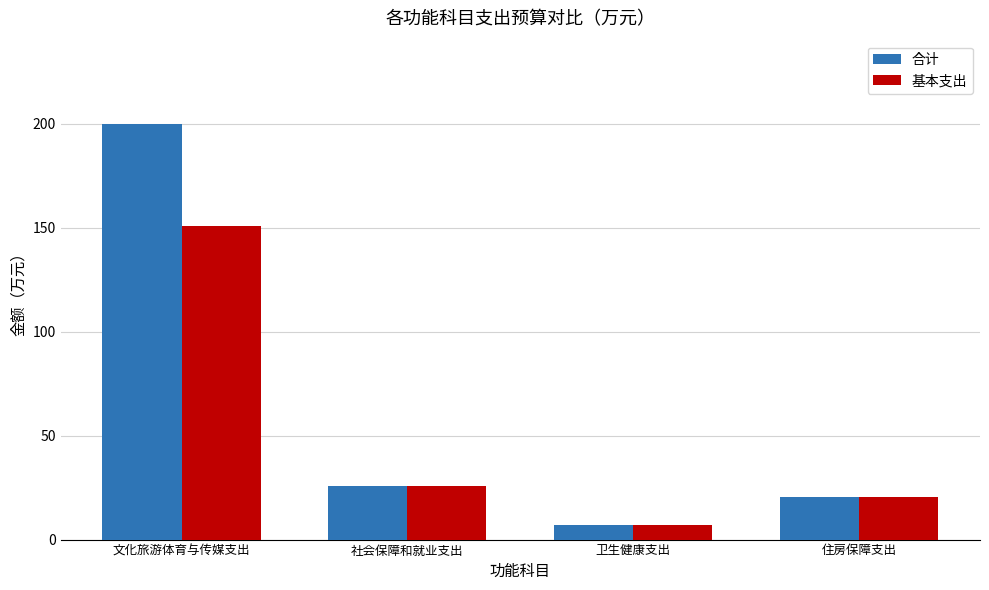

The 合计 series shows 25.7 at 社会保障和就业支出. True or false?

True